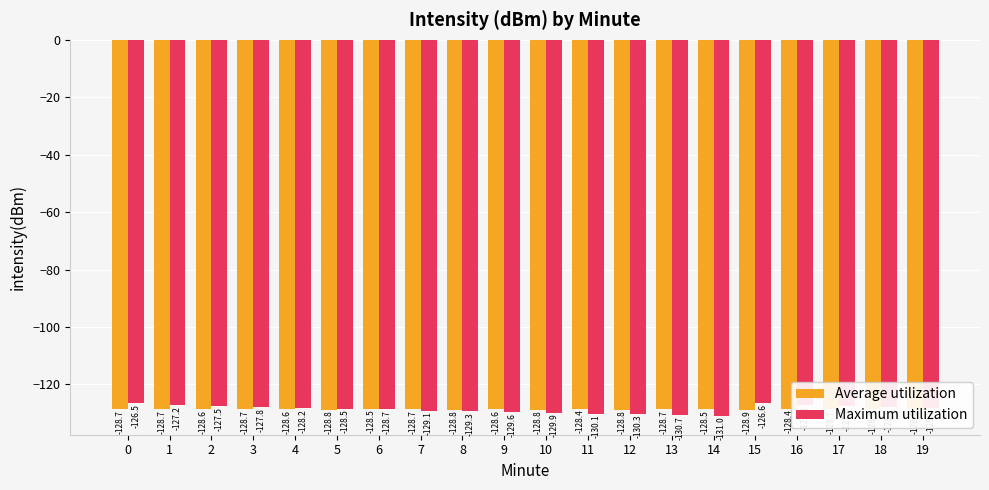

Which series has the largest range (max minus min)?

Maximum utilization